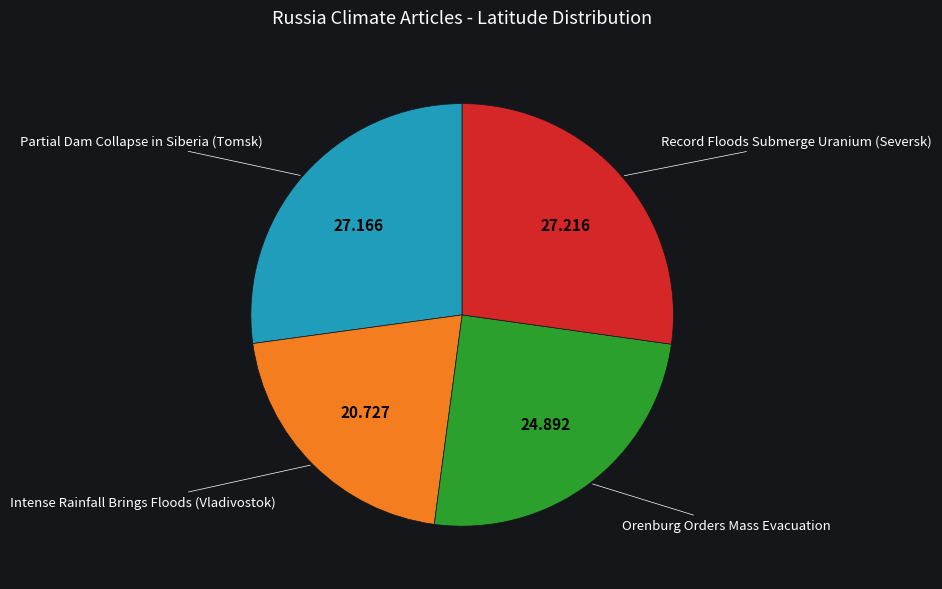

Does any single category account for the majority?

No